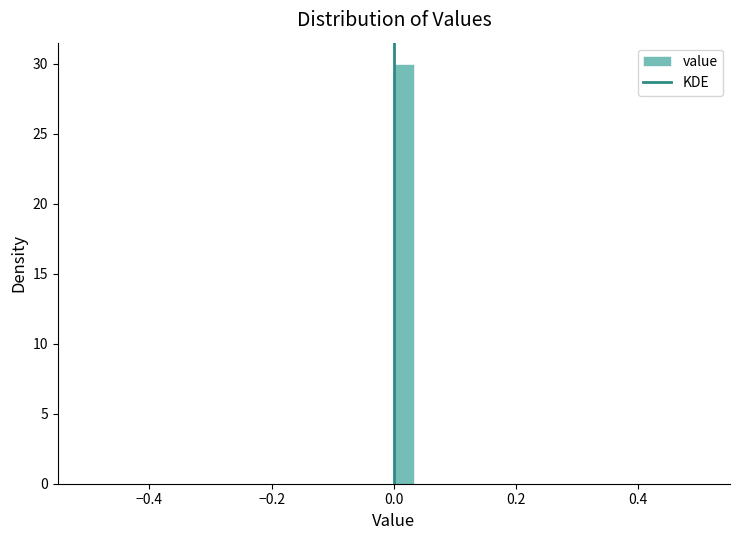

Around what value on the x-axis is the tallest bar? Give the approximate position of its centre, as read against the axis.

0.02